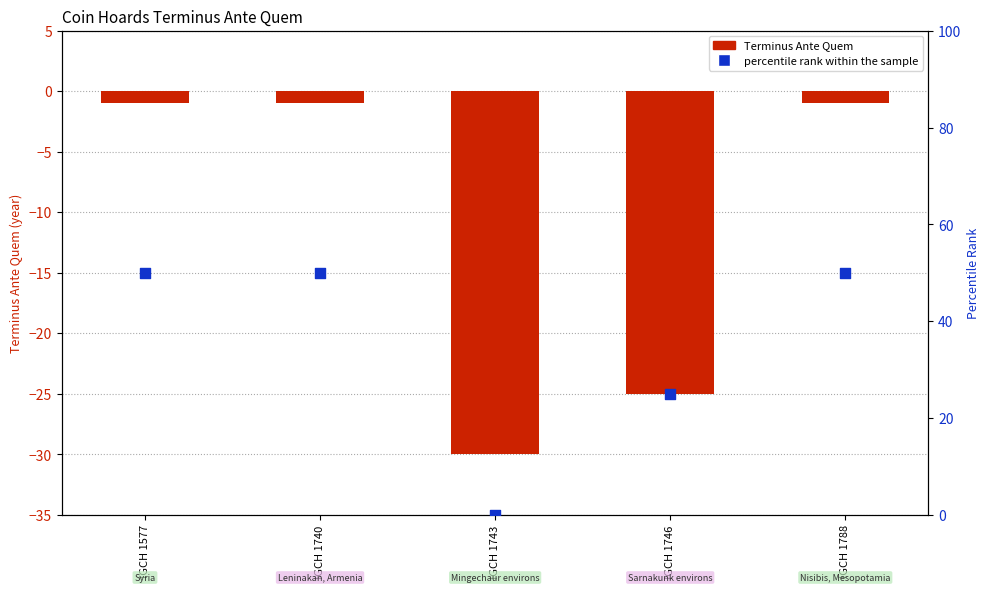

Which series reaches the maximum Y coordinate?

percentile rank within the sample